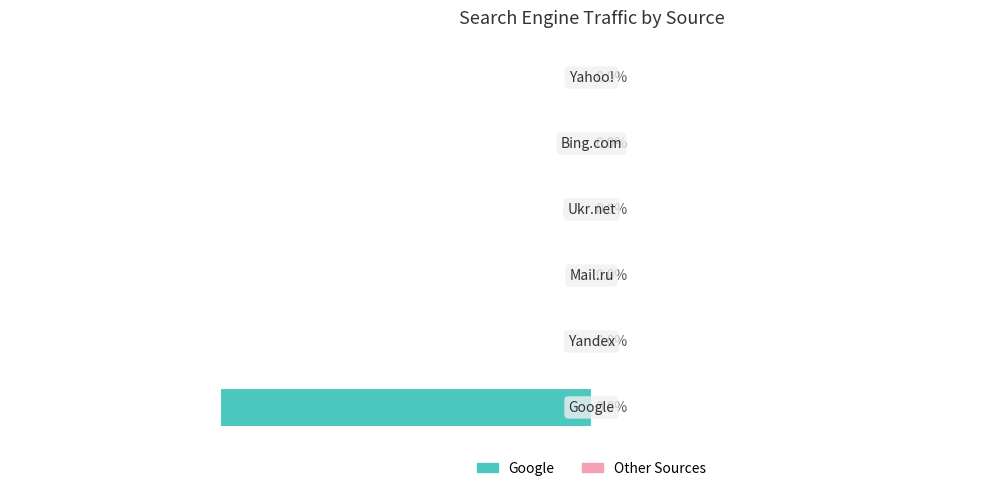

Which series has the largest total across all categories?

Google